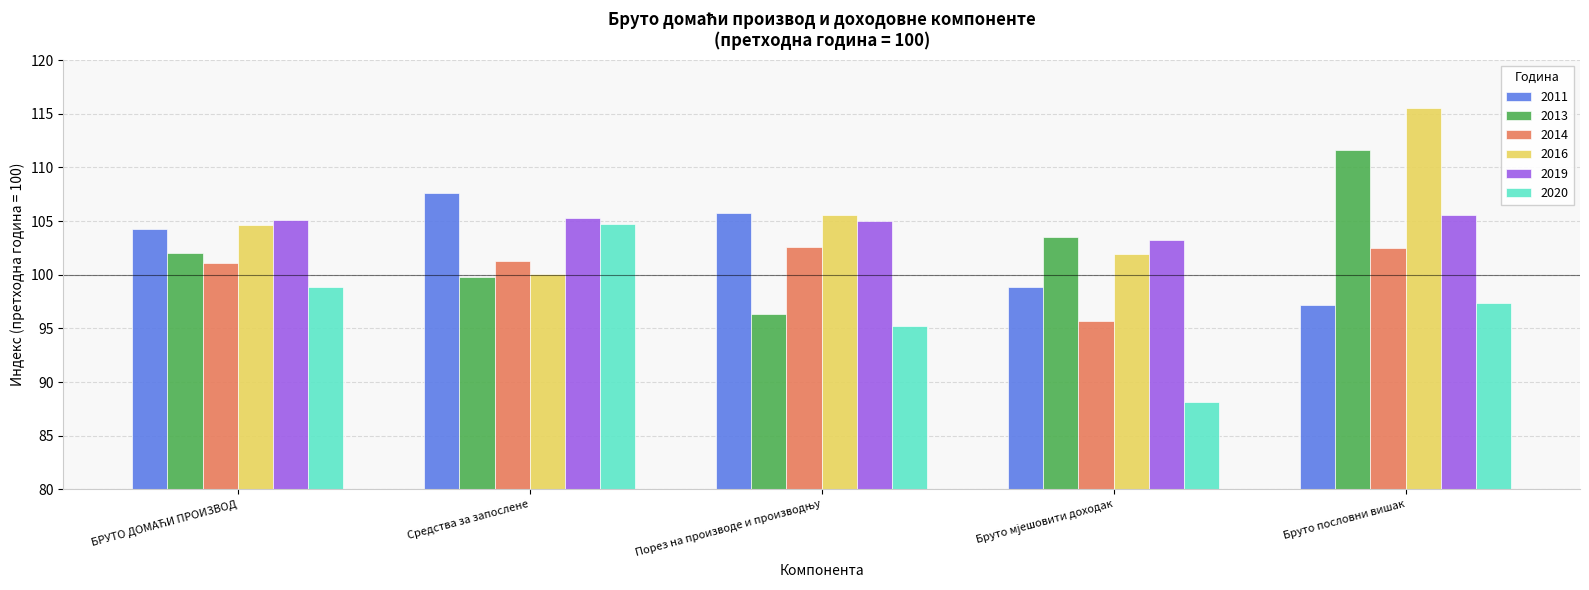

What is the greatest value displayed?

115.5